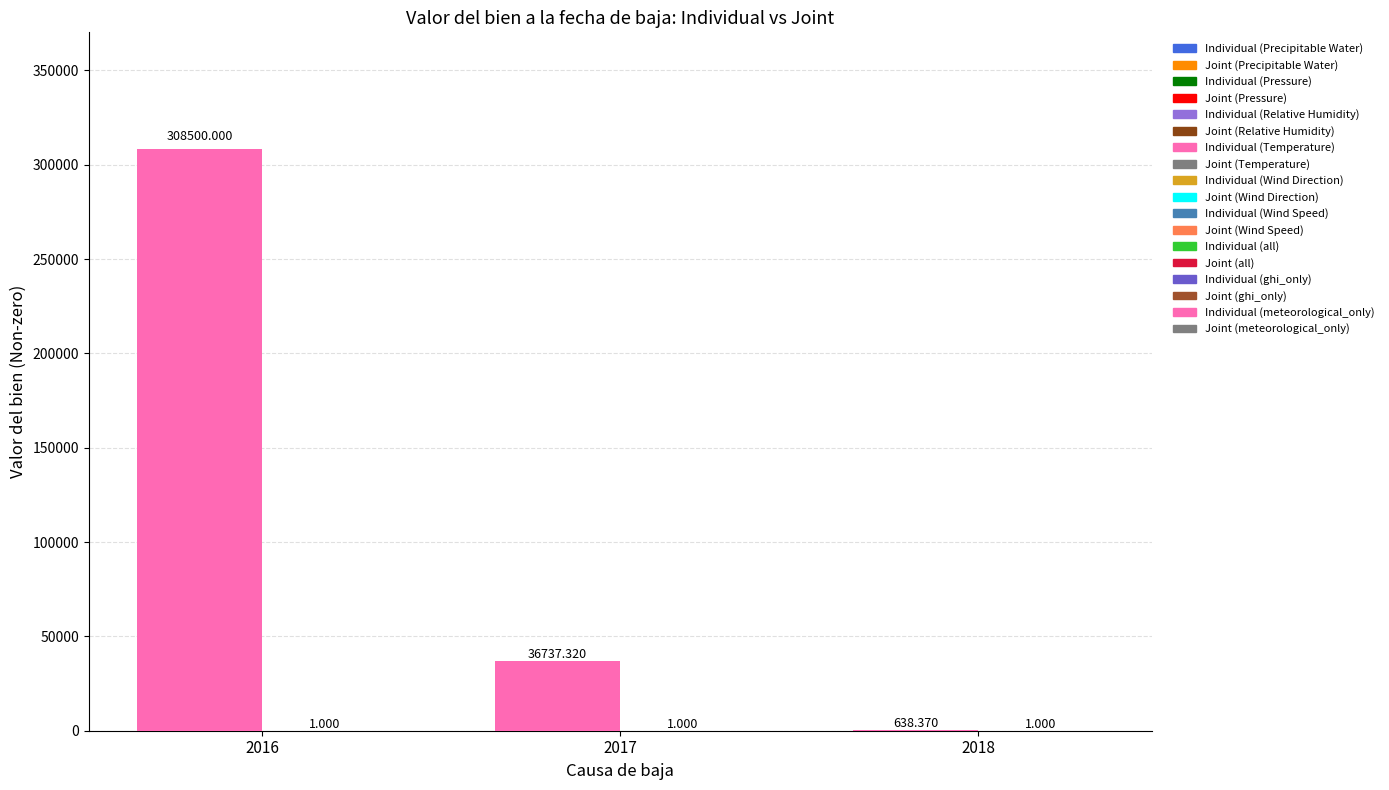

Which series changed the most between 2016 and 2017?

Individual (meteorological_only)